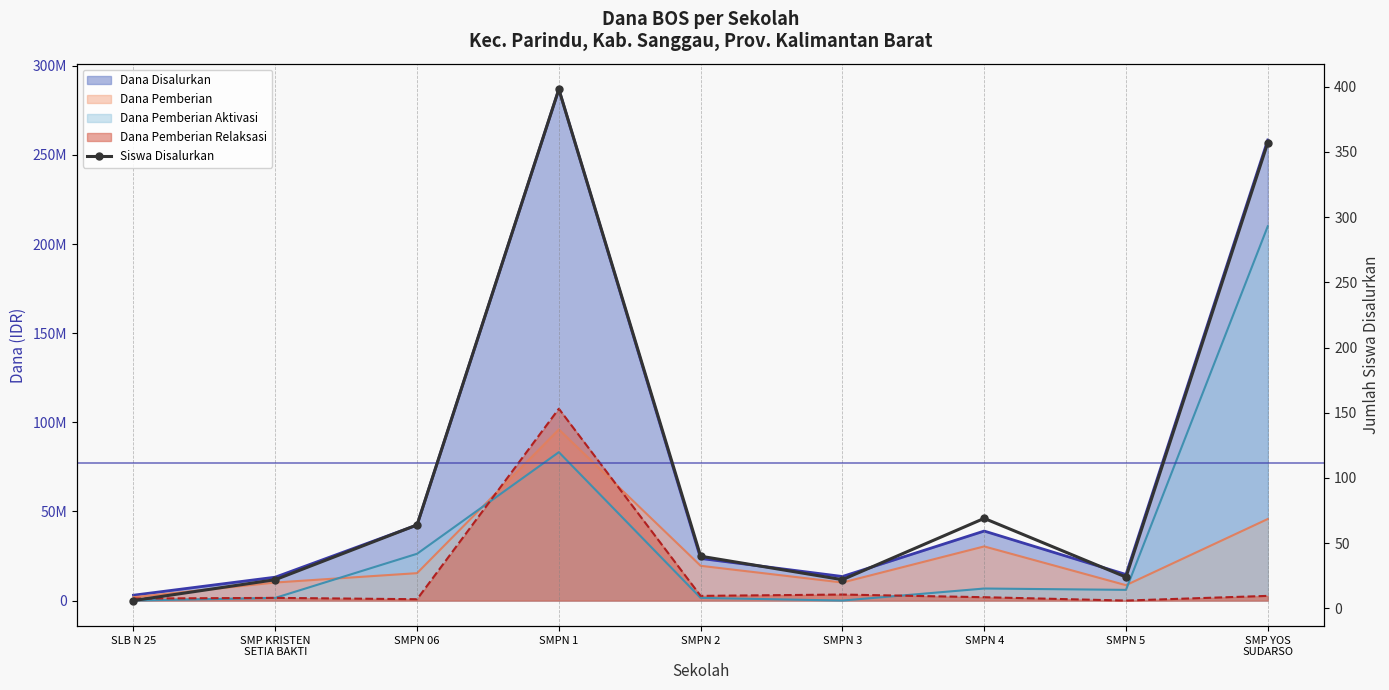

True or false: the data shows 25 at SMPN 4.

False